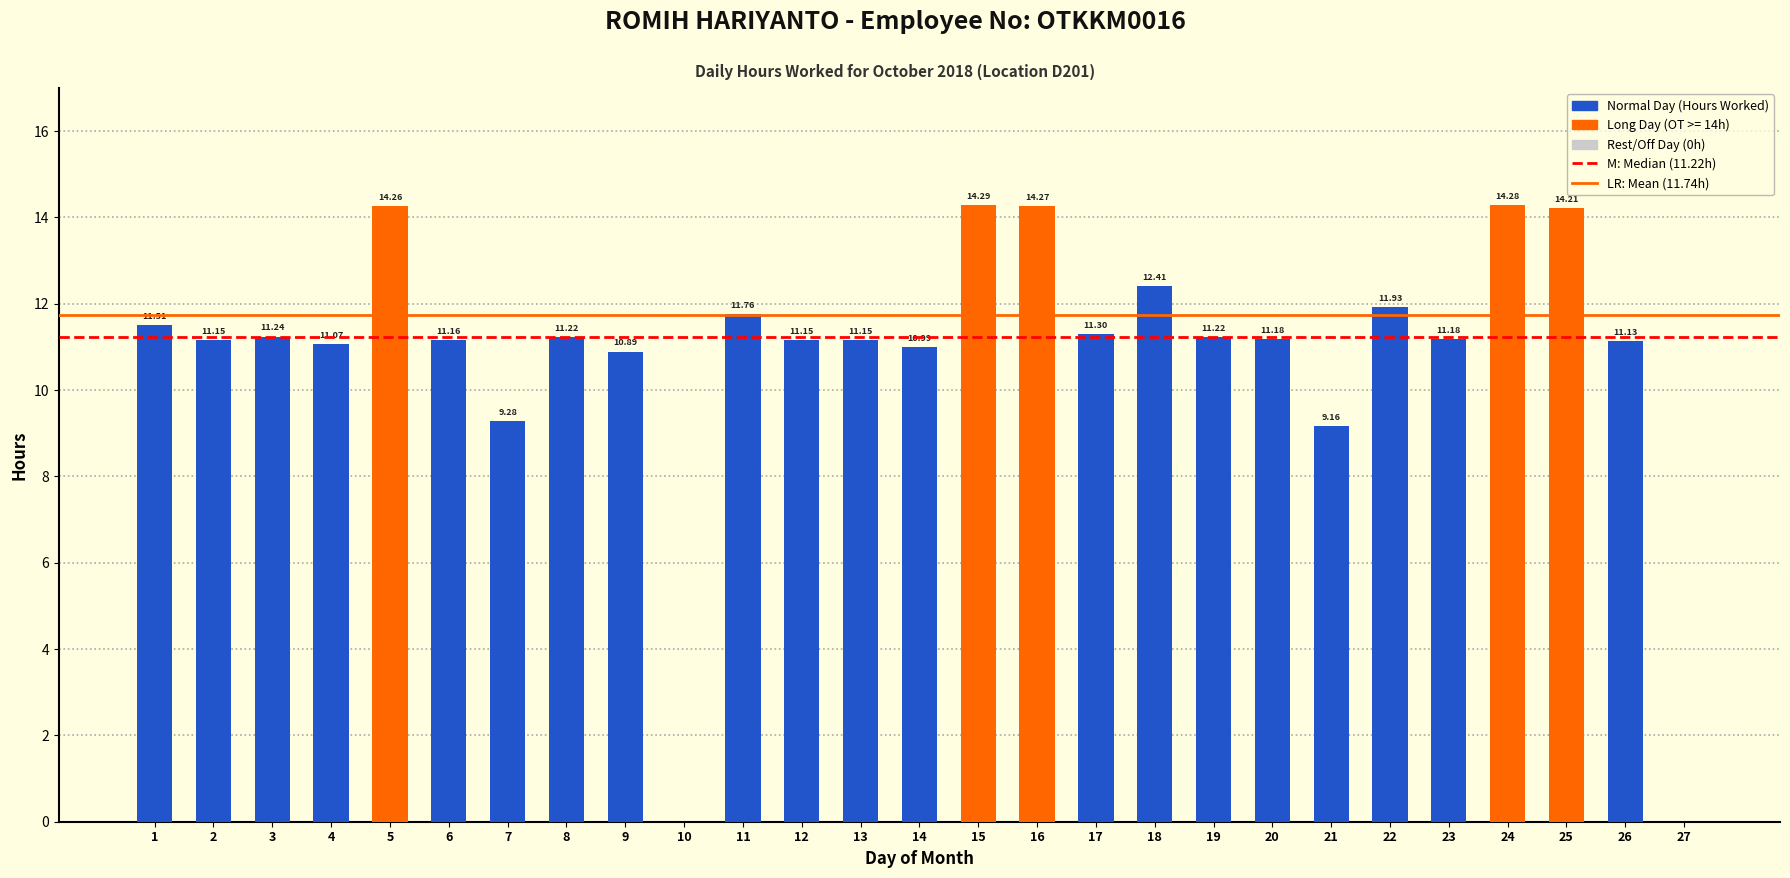

What is the sum of all values?

293.4